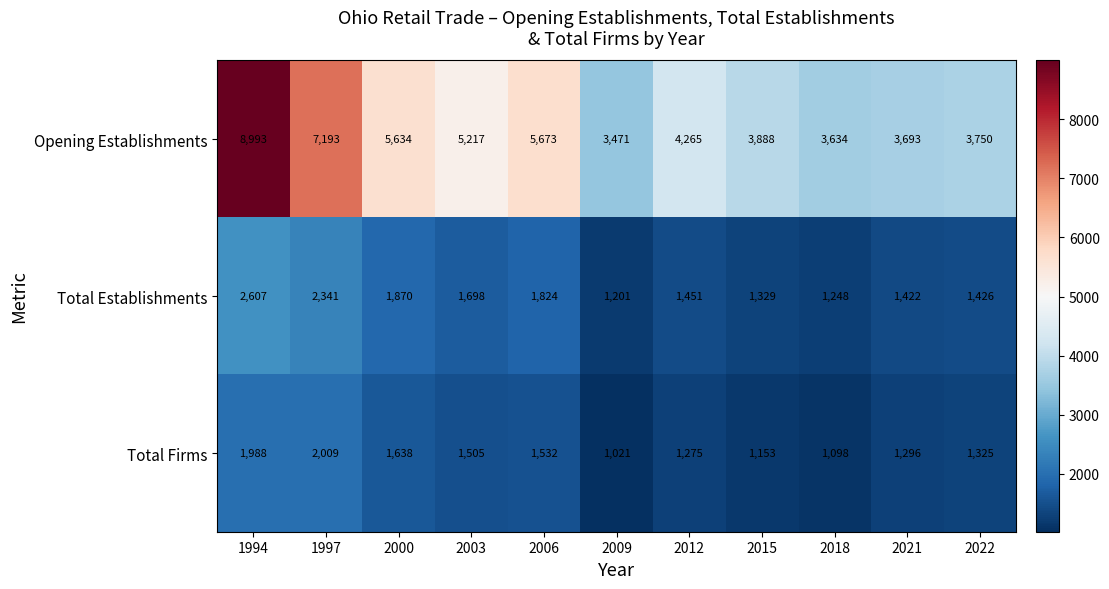

Rank the series at 2018 from highest to lowest value.

Opening Establishments, Total Establishments, Total Firms